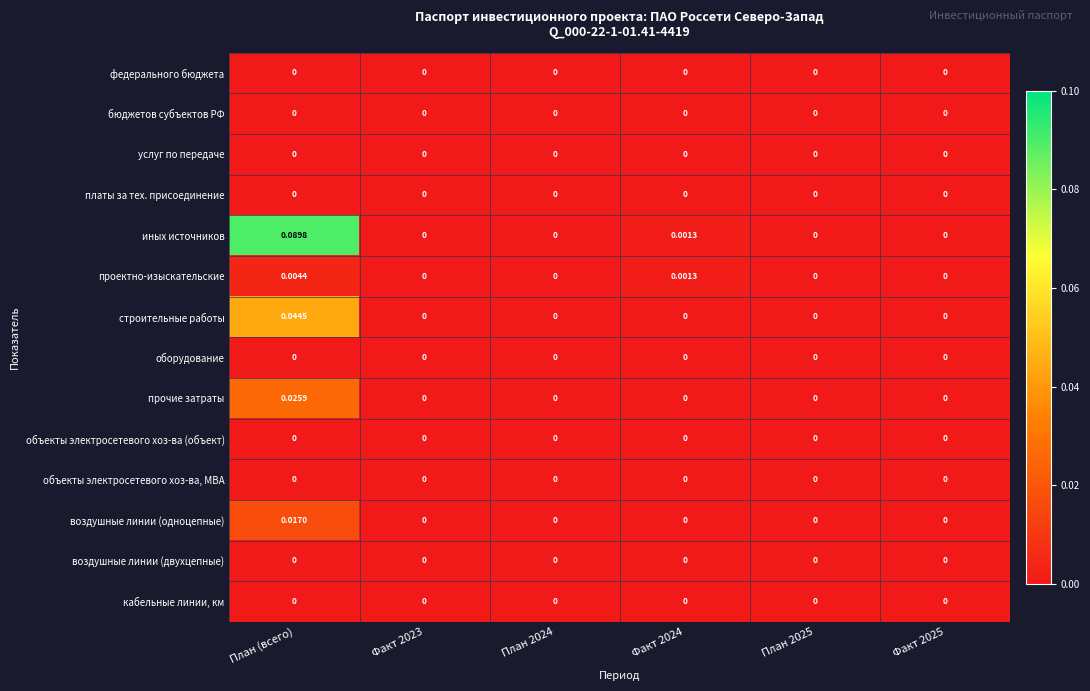

Which category has the highest value across all series?

План (всего)